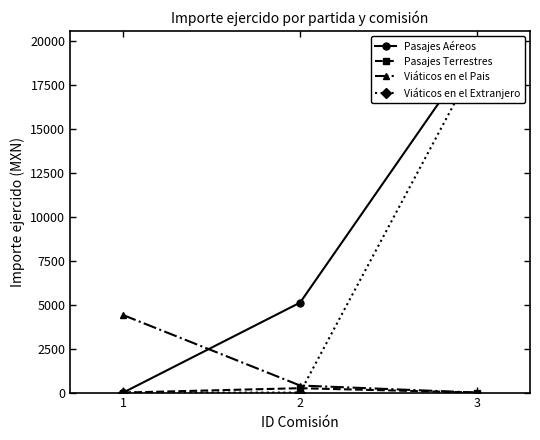

What is the highest value of the Viáticos en el Extranjero series?

18878.8